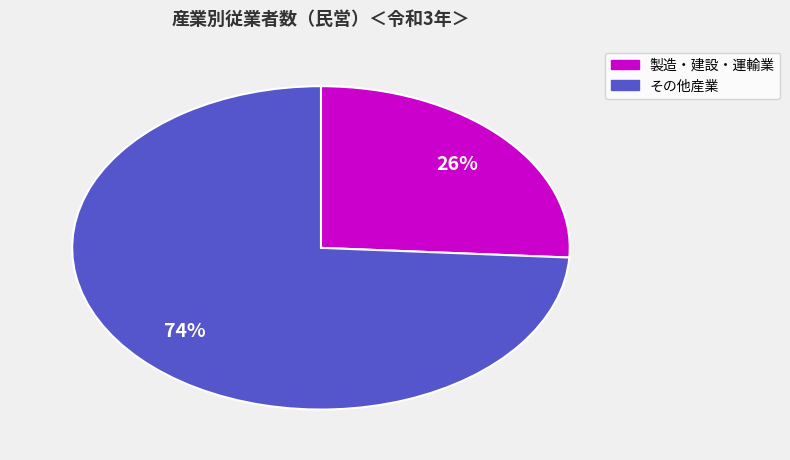

Is there any slice that represents more than half of the pie?

Yes